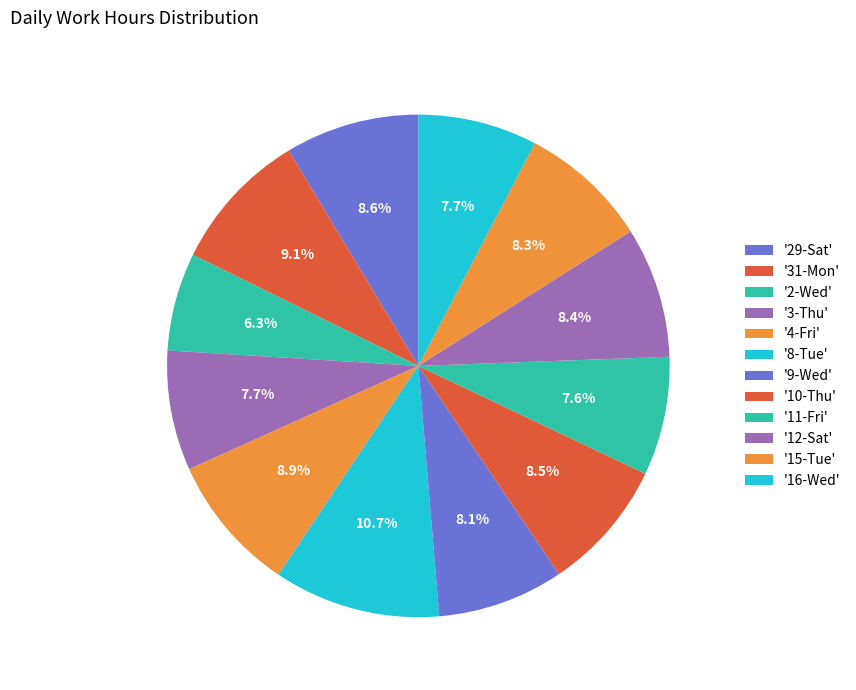

How many segments does this pie chart have?

12